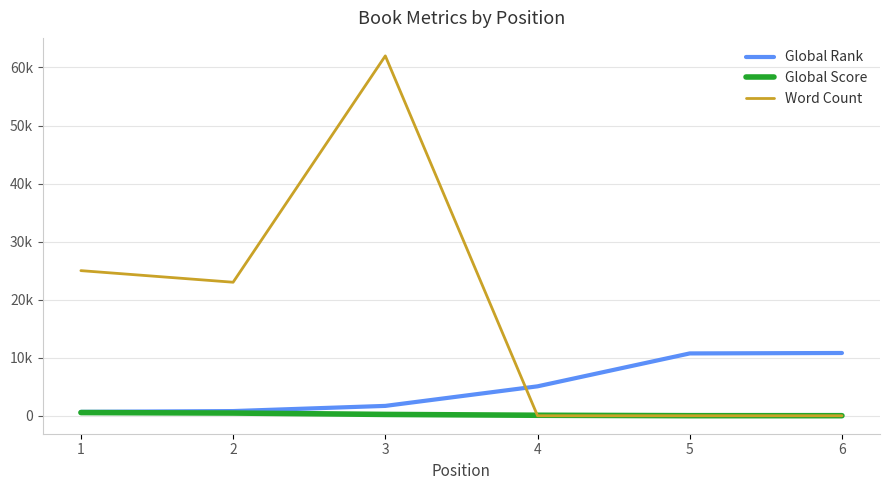

Which has a higher value, 6 or 4?

6